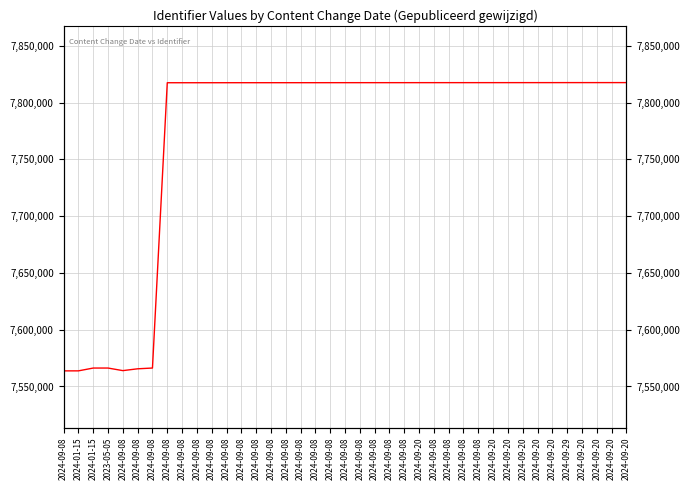

Is it true that the value at 2024-01-15 is 3923249?

False